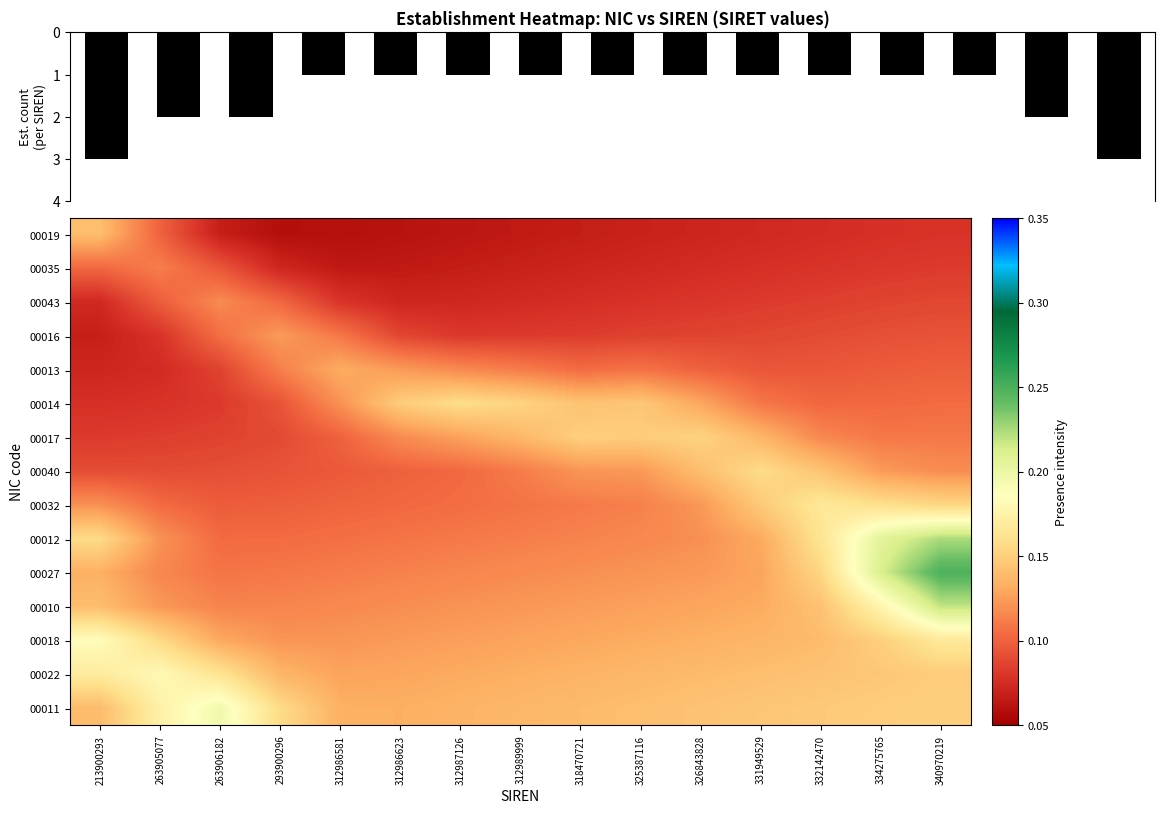

Which series changed the most between 213900293 and 326843828?

00017